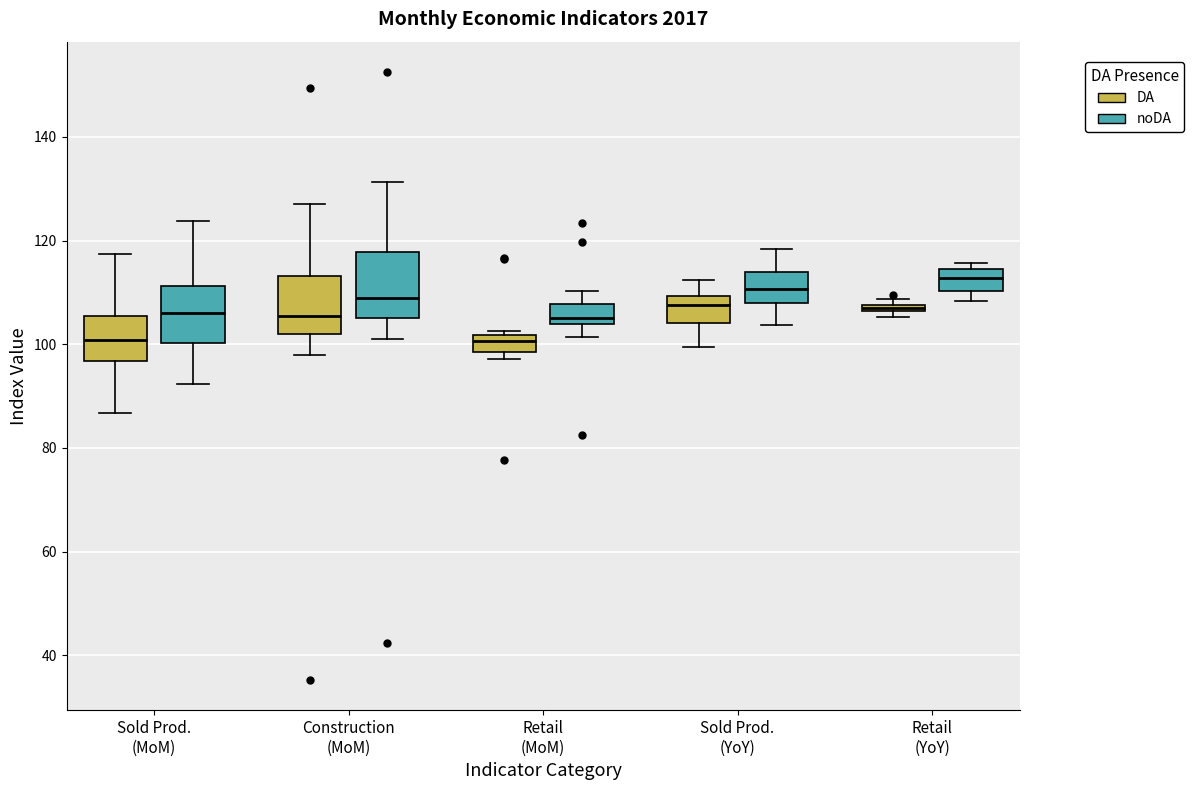

Which box has the highest median line?

Retail (YoY) (noDA)